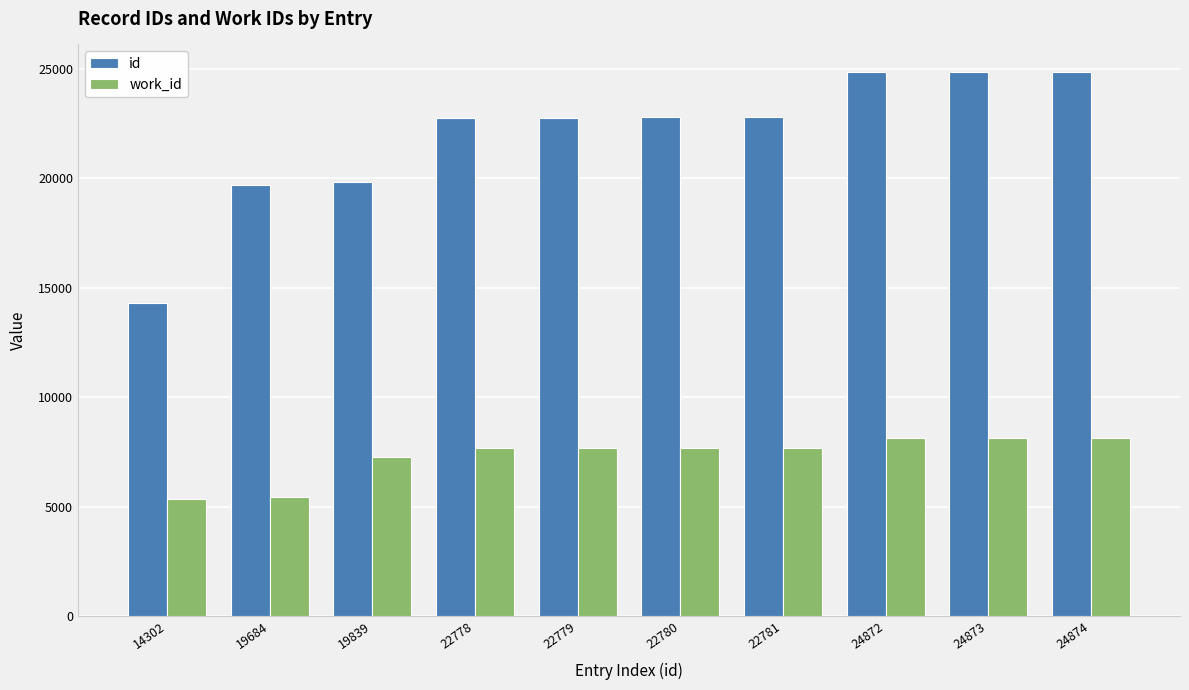

What is the difference between the maximum and second lowest values in the id series?

5190